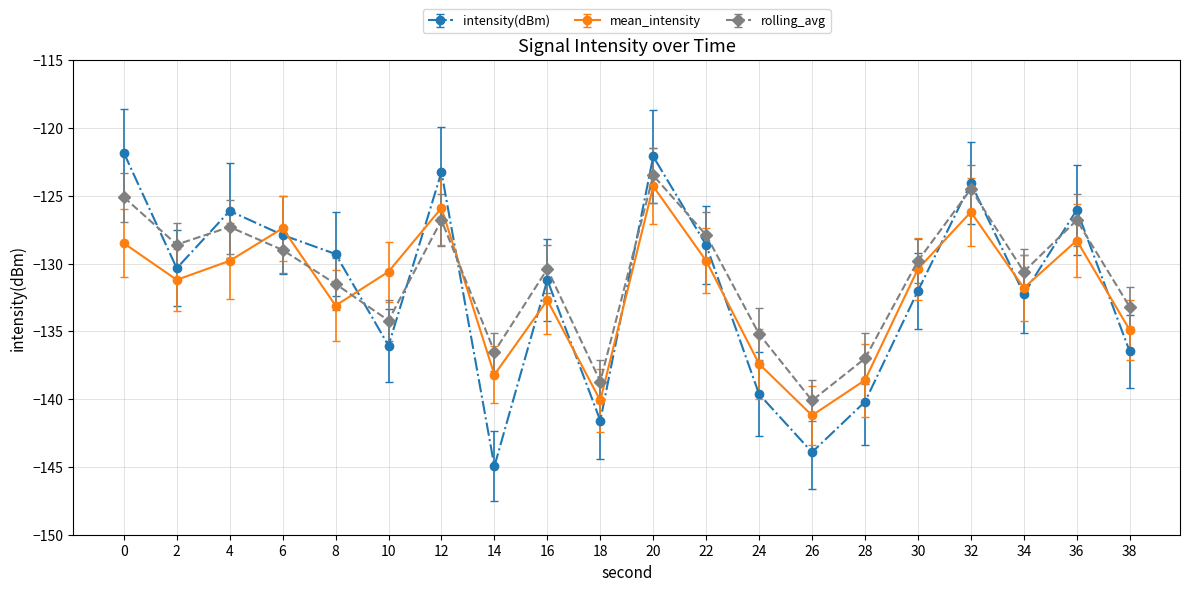

How many lines are shown in the chart?

3